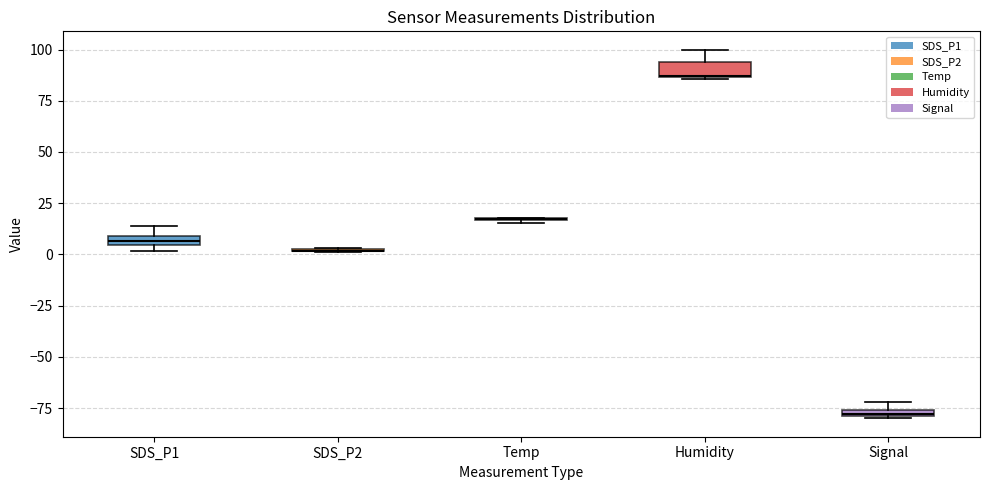

Where is the upper edge of the box for Humidity on the y-axis? The values are not printed on the chart, so give them approximately, as read against the axis.

95